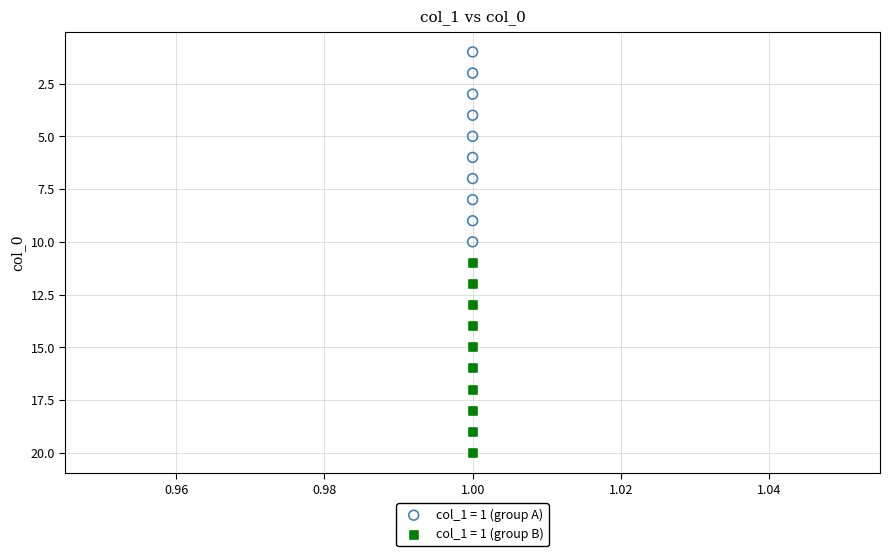

Which series reaches the minimum Y coordinate?

col_1 = 1 (group A)